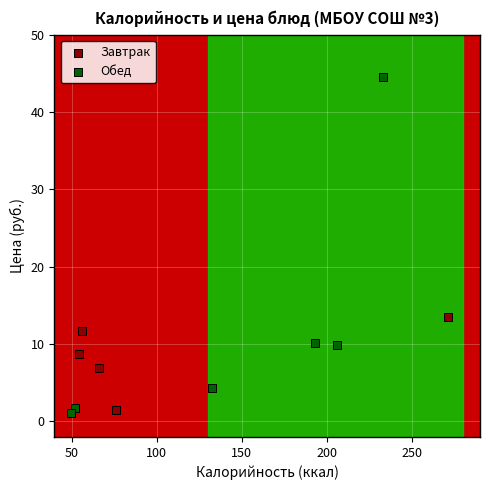

Which series has the widest spread of Y values?

Обед